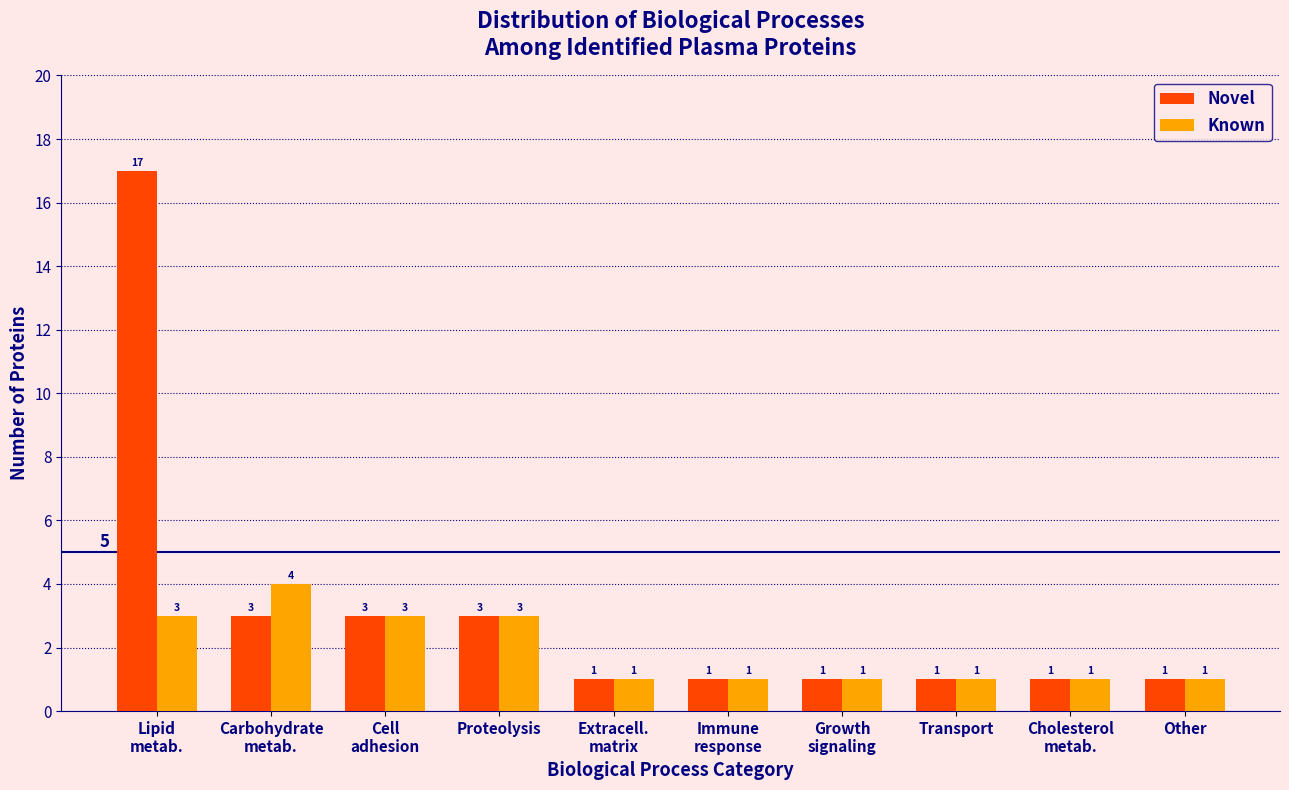

Reading right to left, extract all data points from this chart.

Novel: 1	1	1	1	1	1	3	3	3	17
Known: 1	1	1	1	1	1	3	3	4	3